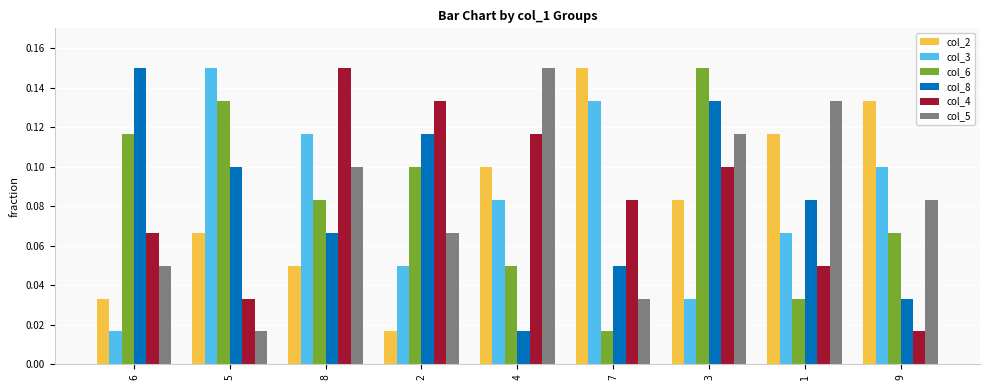

At 5, list the series in order from largest to smallest.

col_3, col_6, col_8, col_2, col_4, col_5